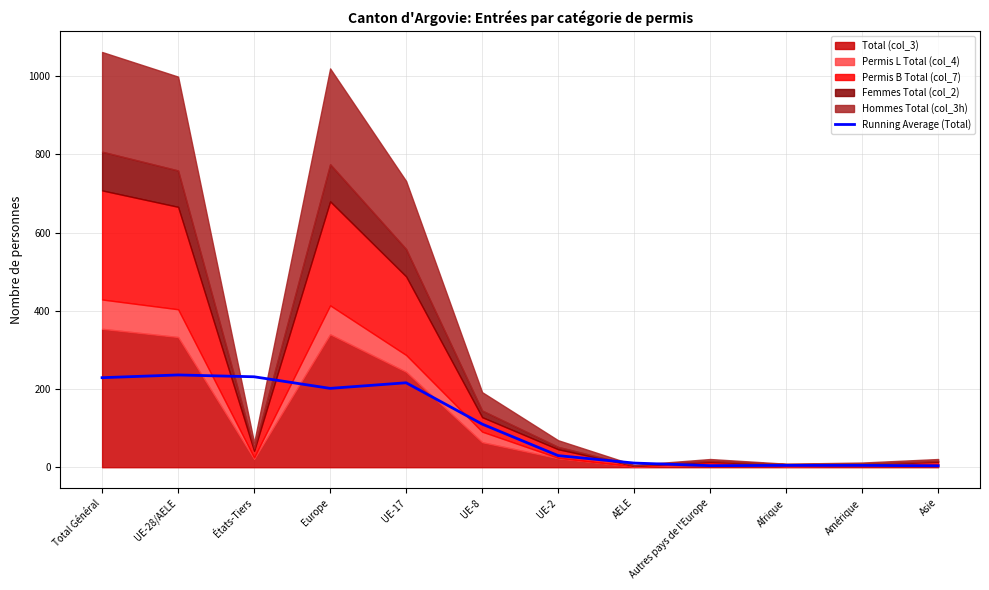

Read the value at AELE.

10.7